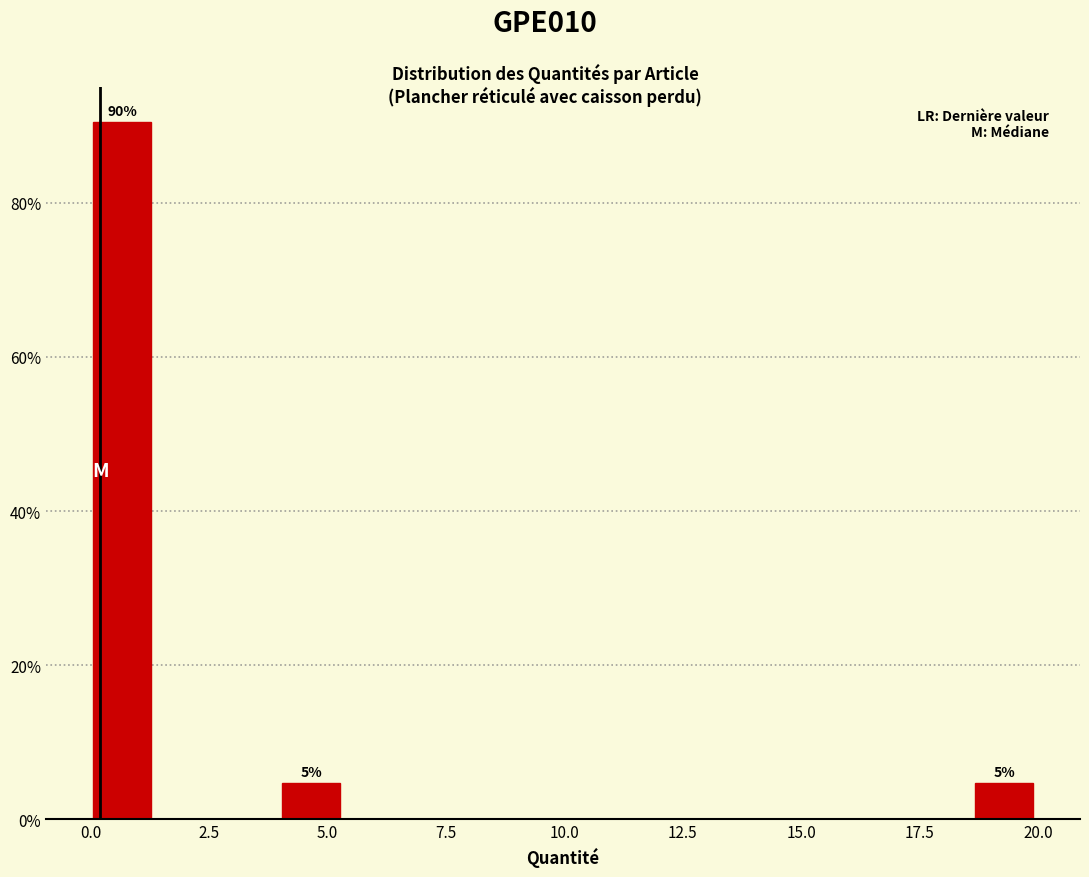

Around what value on the x-axis is the tallest bar? Give the approximate position of its centre, as read against the axis.

0.5